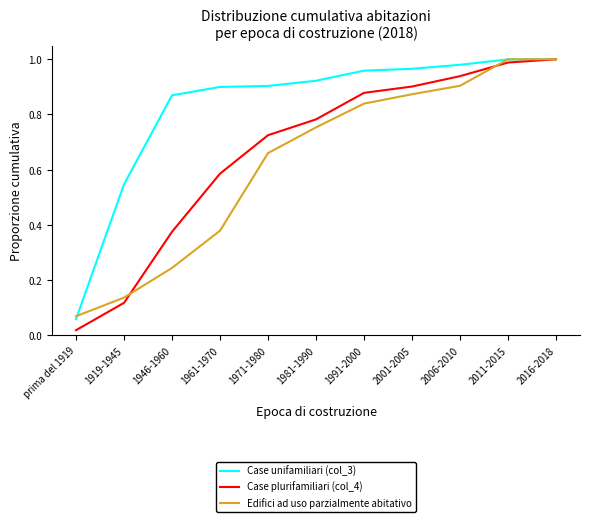

Which series changed the most between 1991-2000 and 2006-2010?

Edifici ad uso parzialmente abitativo